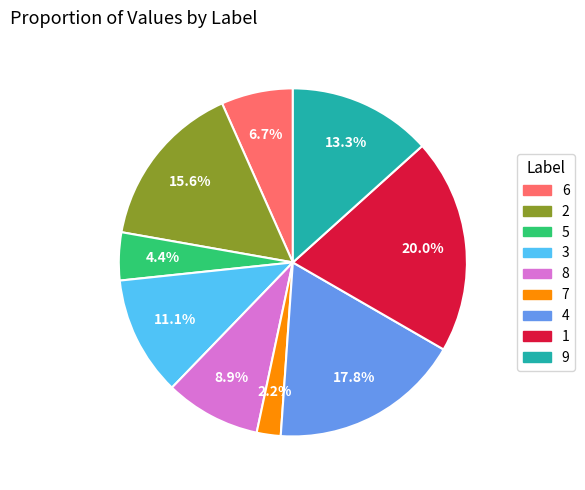

Which slice is the smallest?

7